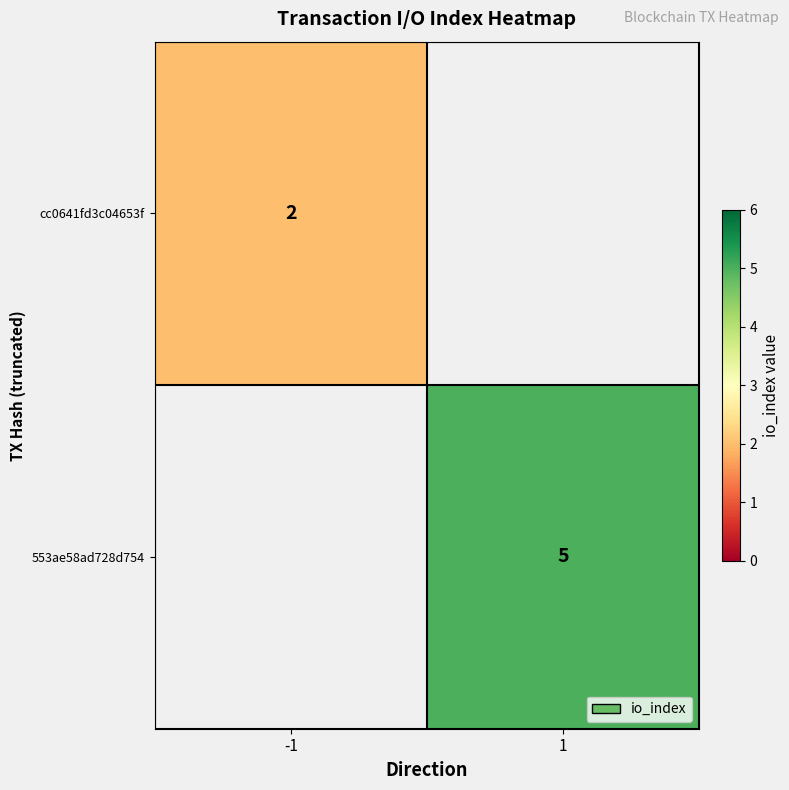

The cc0641fd3c04653f series shows 3 at -1. True or false?

False